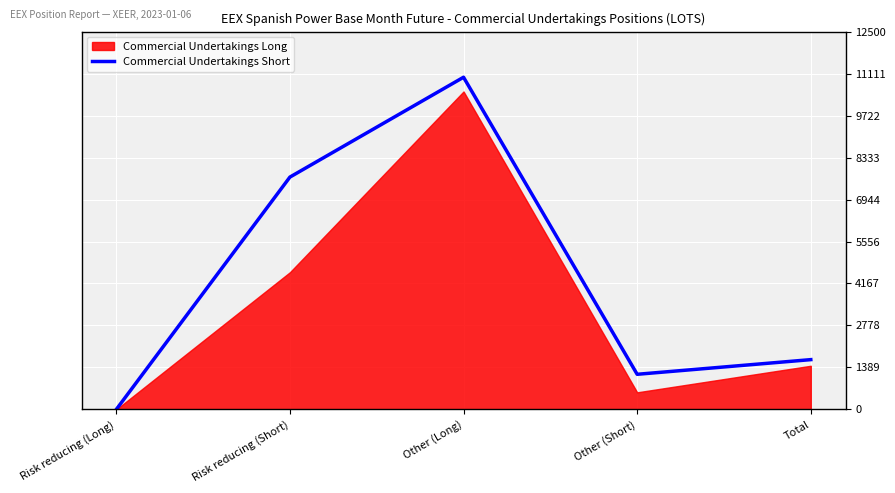

Which label corresponds to the largest value in the chart?

Other (Long)